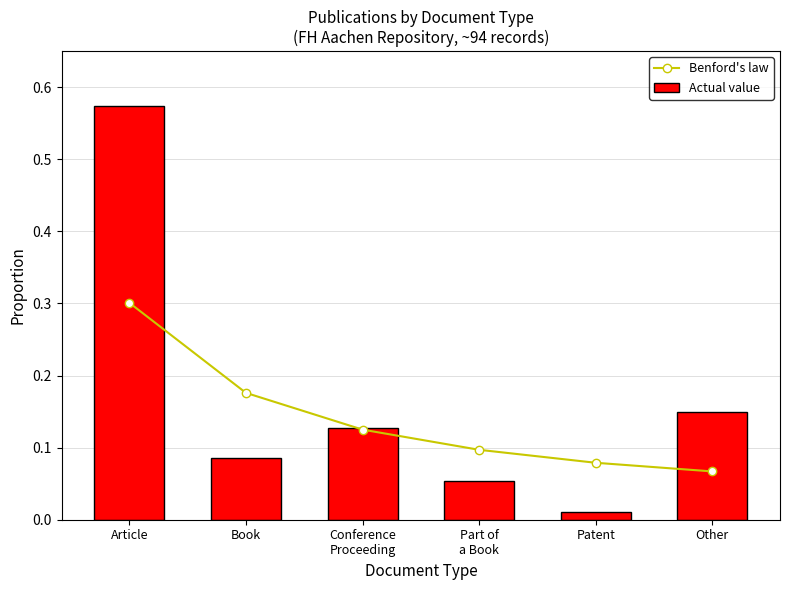

True or false: Benford's law has a value of 0.2 at Book.

True